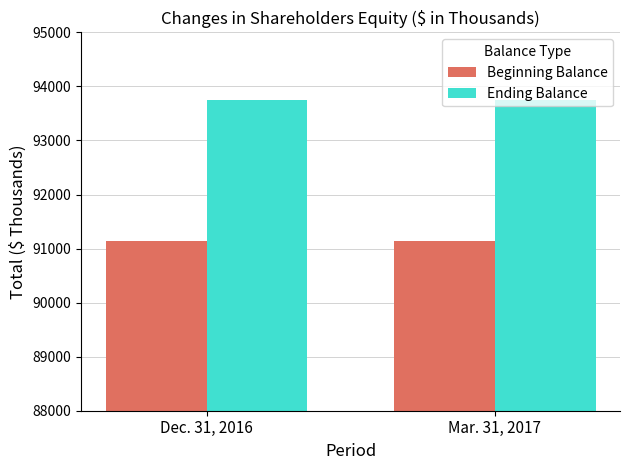

What is the difference between the highest and lowest values at Mar. 31, 2017?

2603